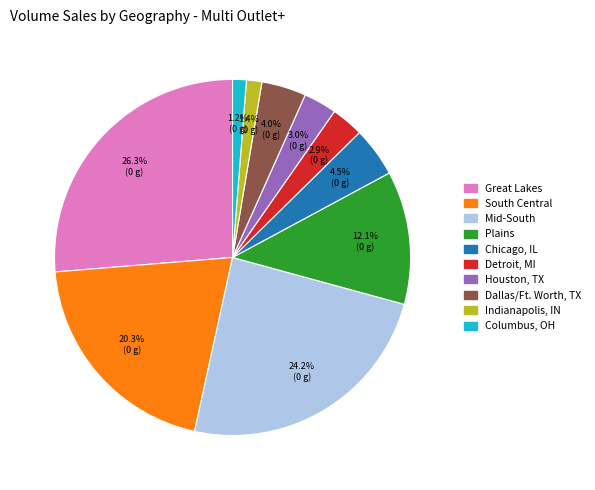

To the nearest percent, what is the difference between the largest and smallest slice percentages?

25%